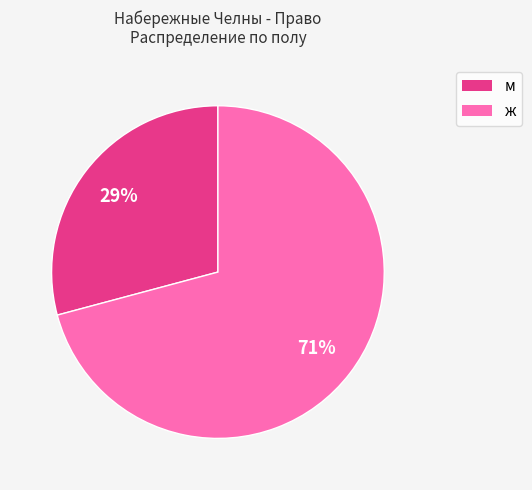

What percentage is the м slice, to the nearest percent?

29%